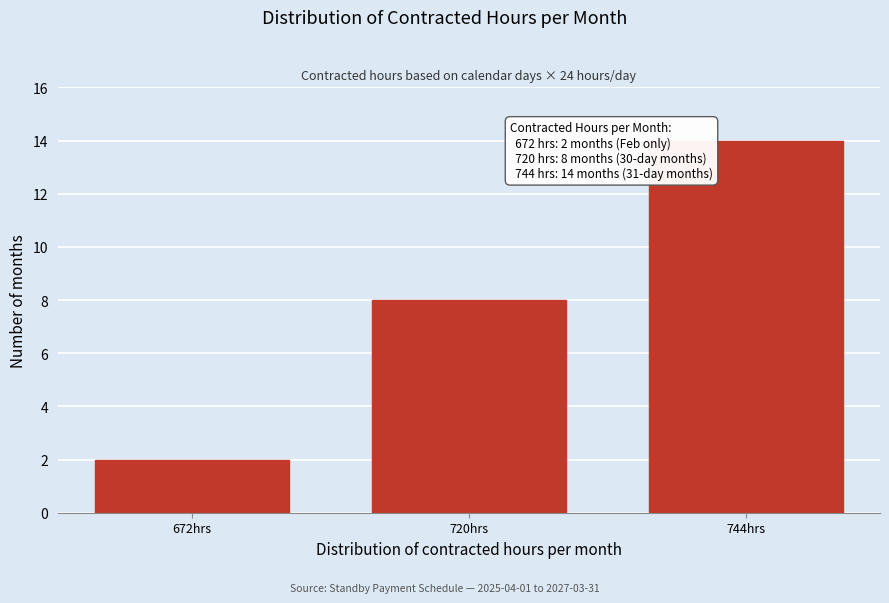

Reading right to left, extract all data points from this chart.

14	8	2